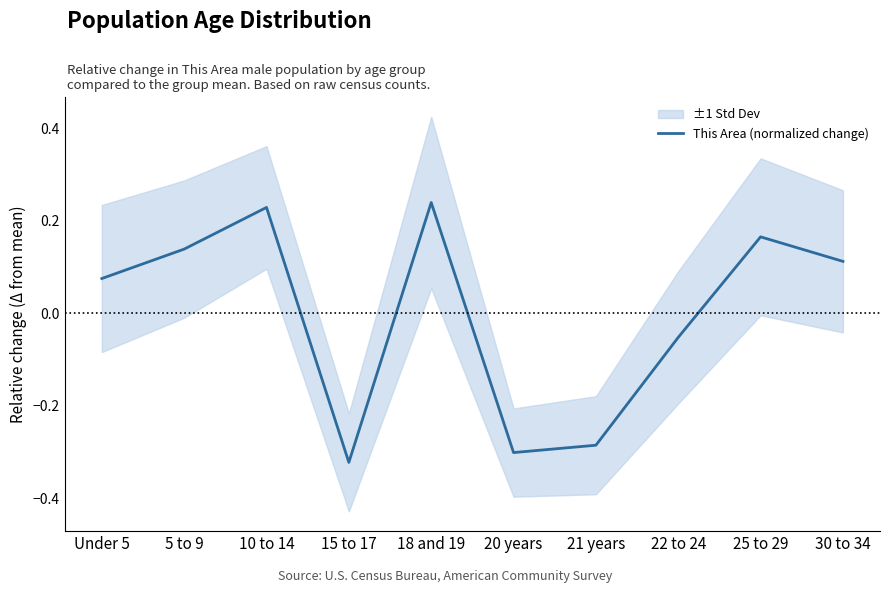

Count the number of categories in the chart.

10